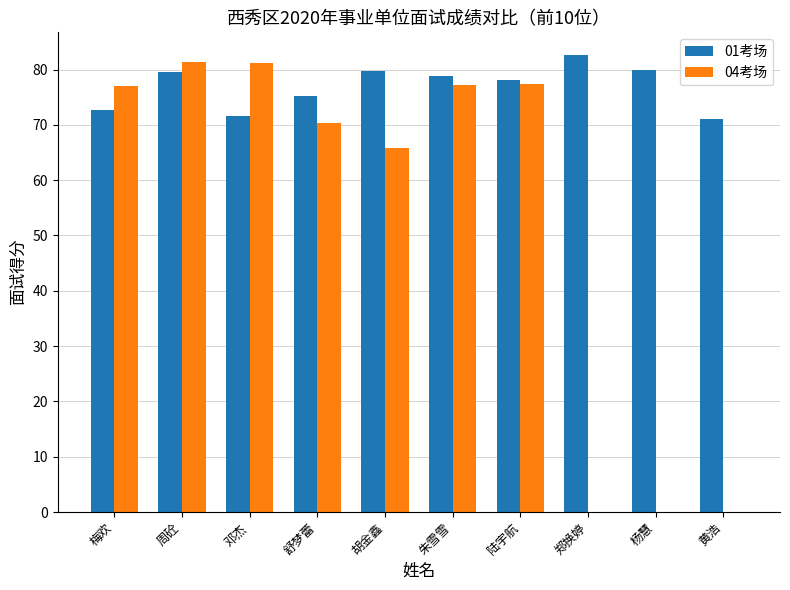

The value of 01考场 at 朱雪雪 is 140.6. True or false?

False